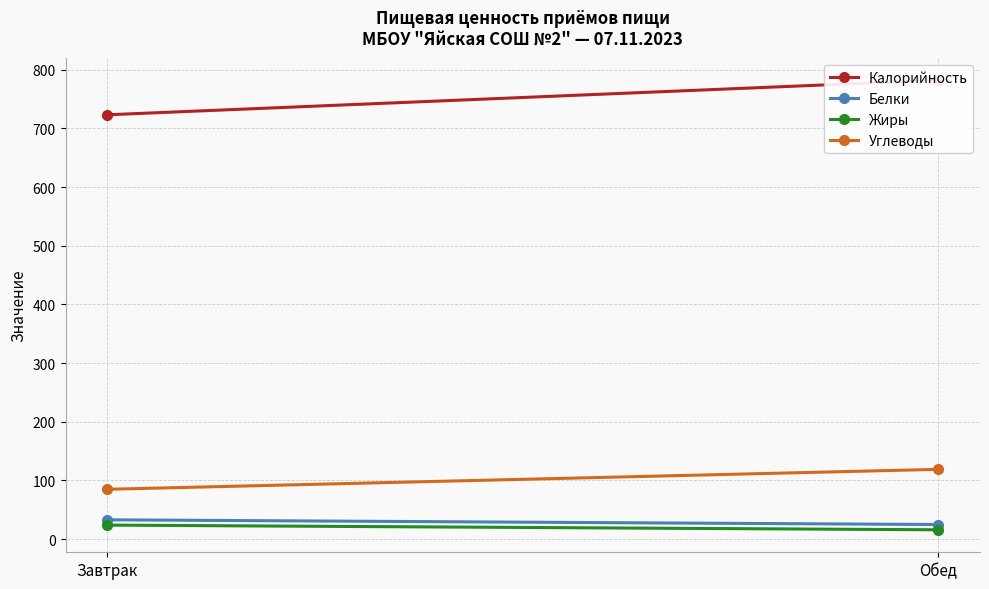

List the series in order of their peak value, lowest first.

Жиры, Белки, Углеводы, Калорийность